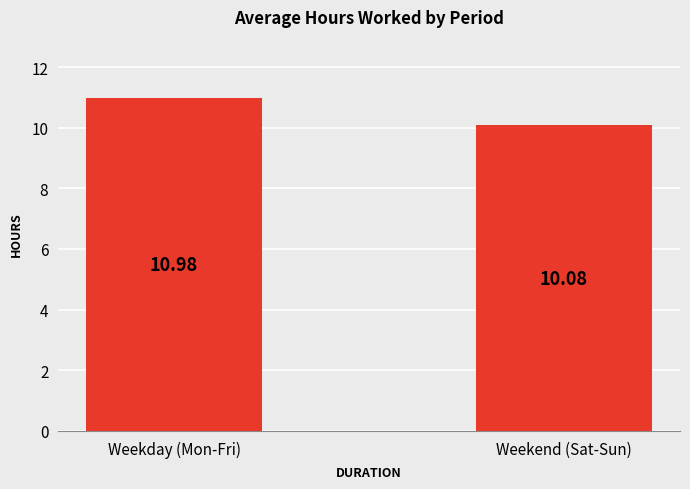

Which label corresponds to the smallest value in the chart?

Weekend (Sat-Sun)